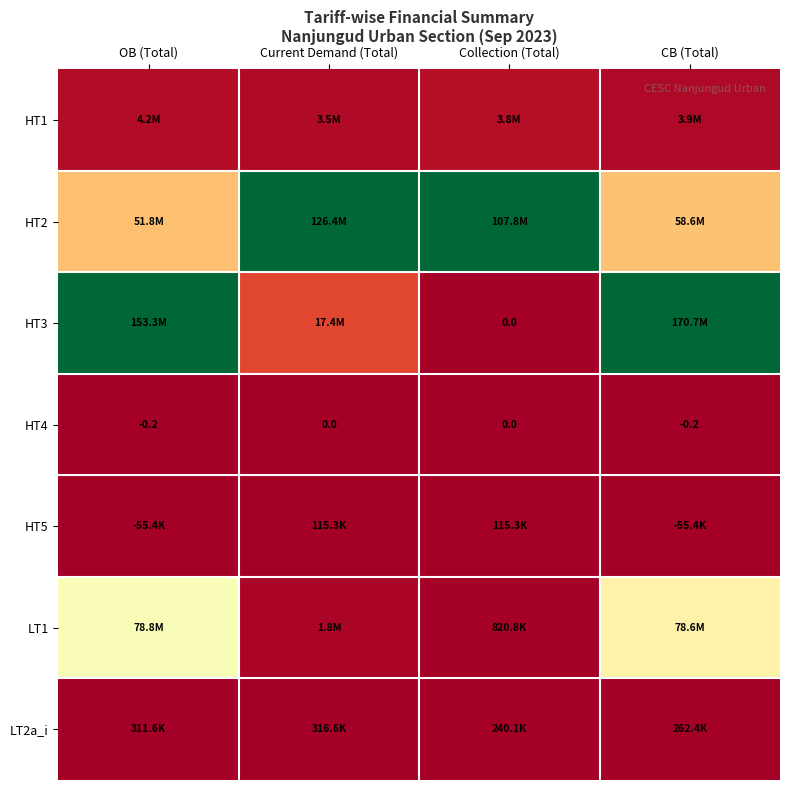

List the labels in order of LT1 value, largest first.

OB (Total), CB (Total), Current Demand (Total), Collection (Total)